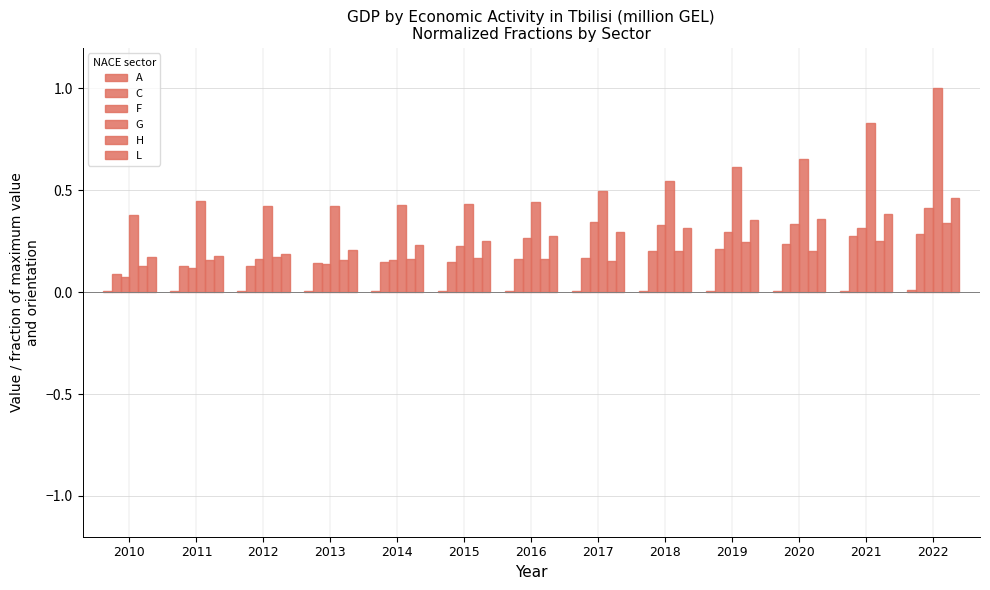

Which series has the largest total across all categories?

G